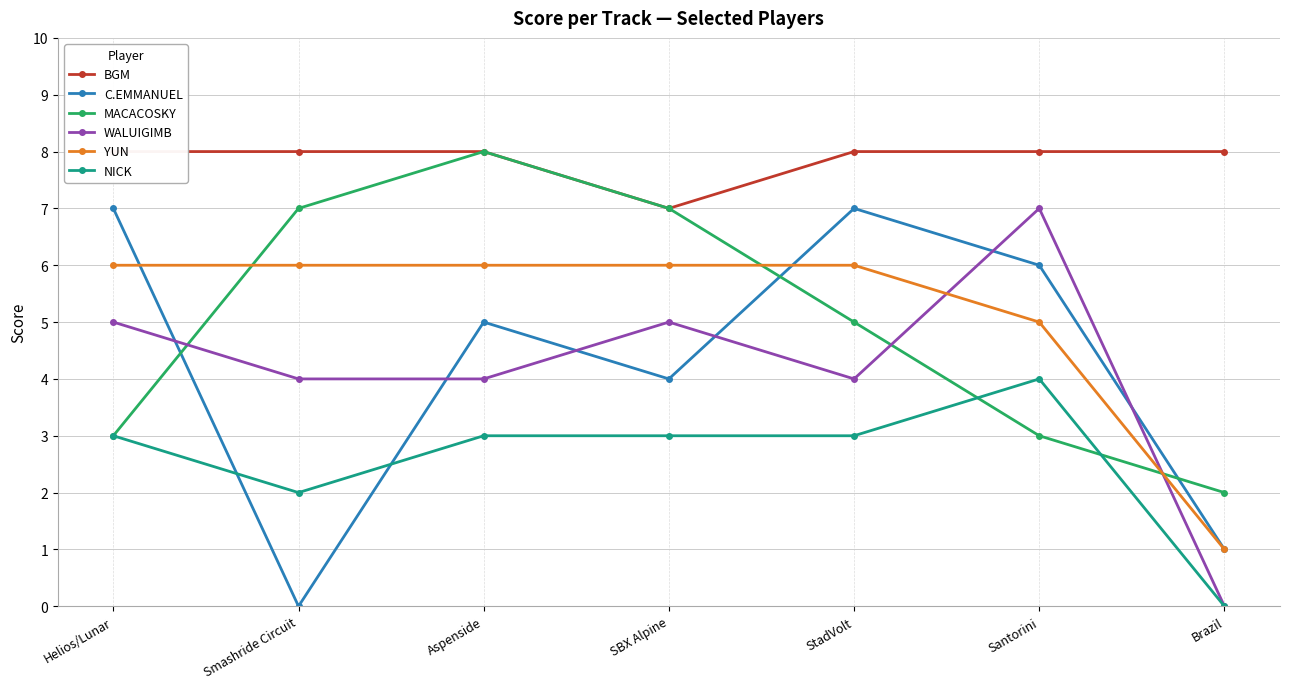

After their last crossing, which series has the higher values: YUN or WALUIGIMB?

YUN